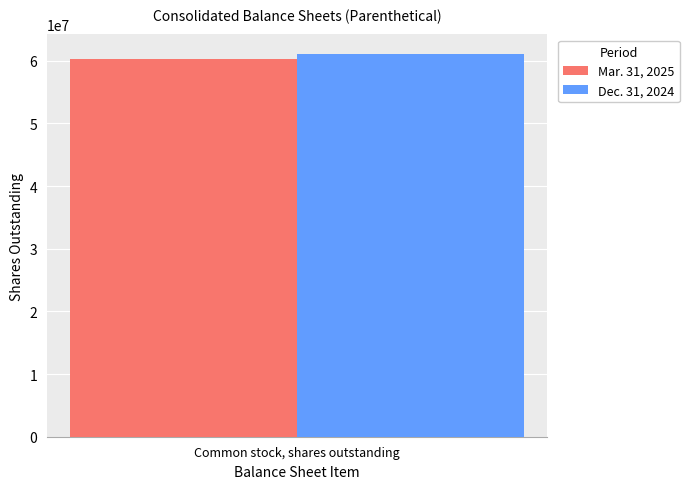

Read the Mar. 31, 2025 value at Common stock, shares outstanding.

60278790